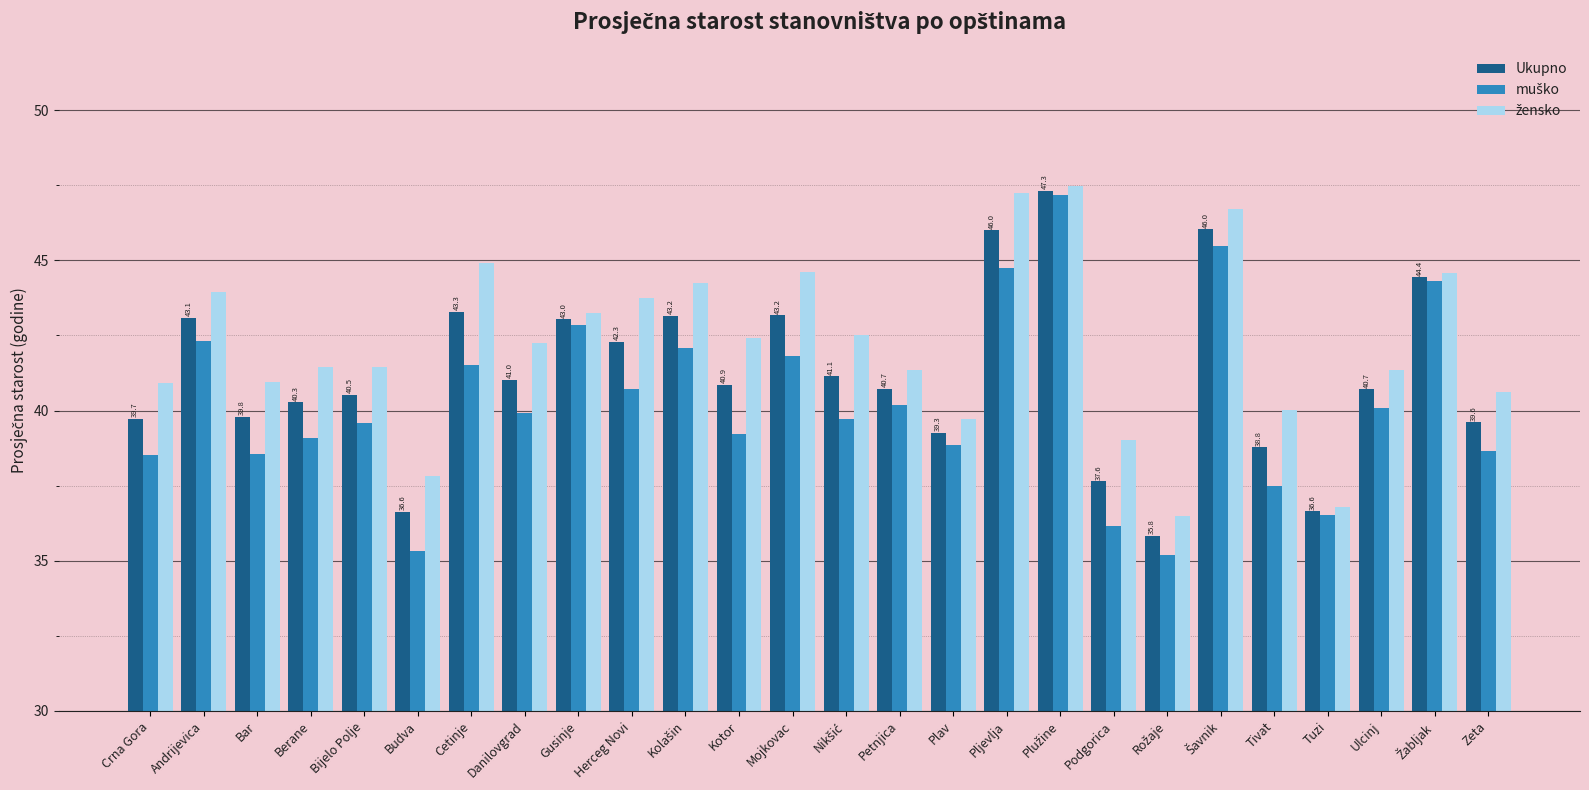

What is the maximum value shown in the chart?

47.5